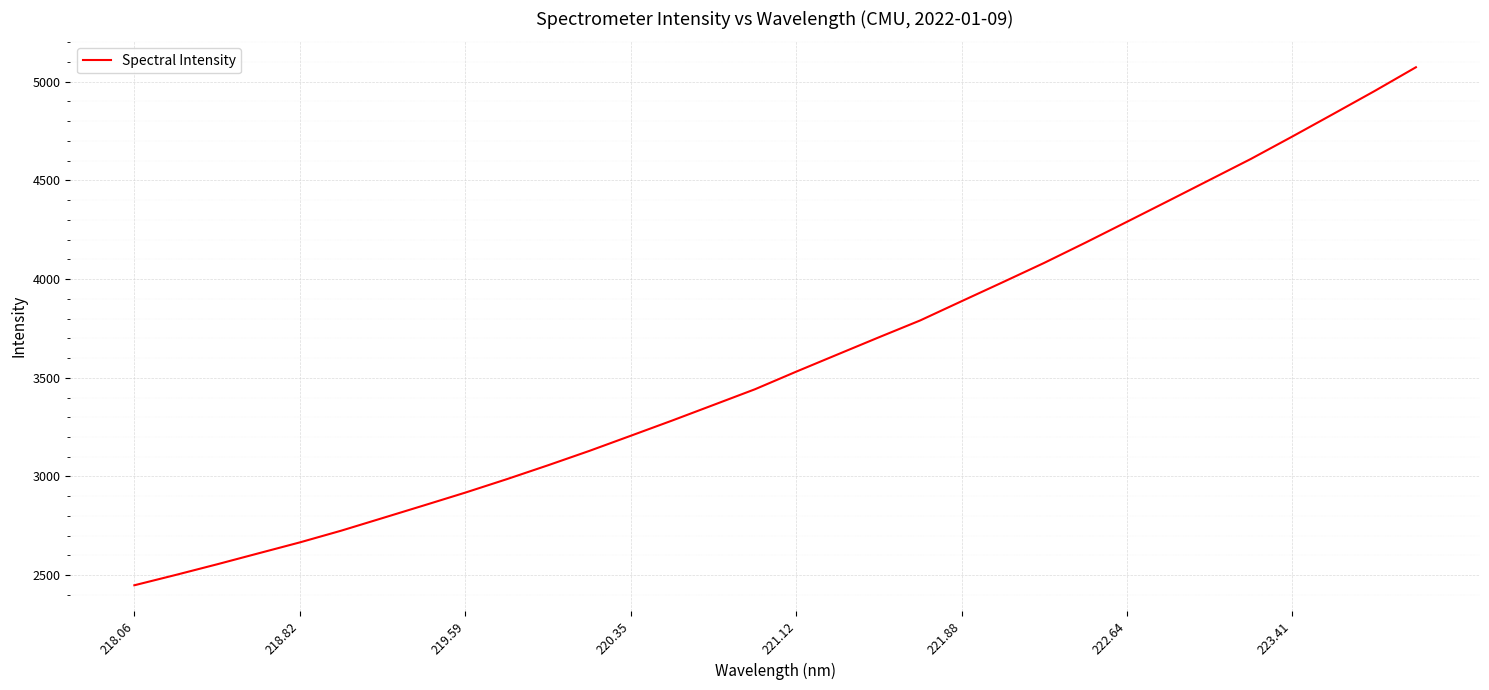

What is the maximum value shown in the chart?

5072.9